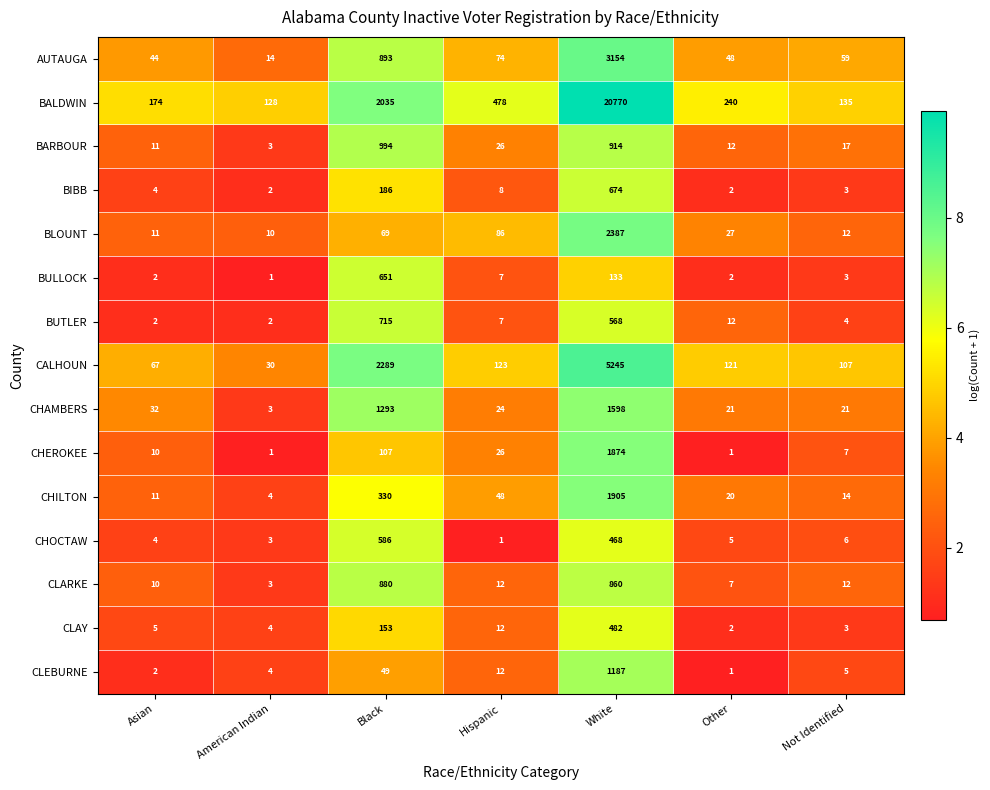

What is the greatest value displayed?

20770